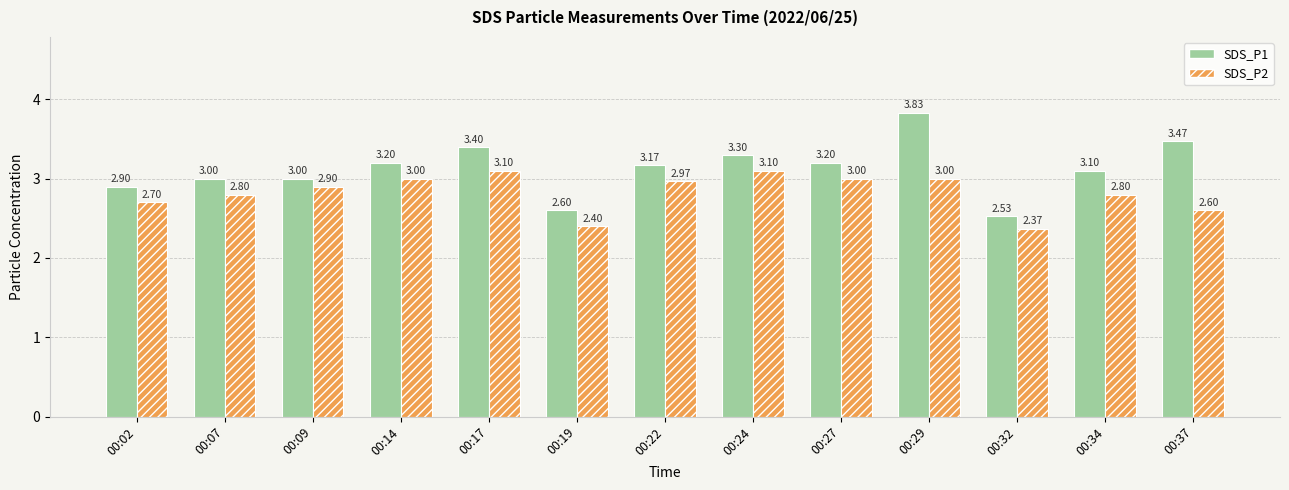

Rank the series at 00:29 from lowest to highest value.

SDS_P2, SDS_P1